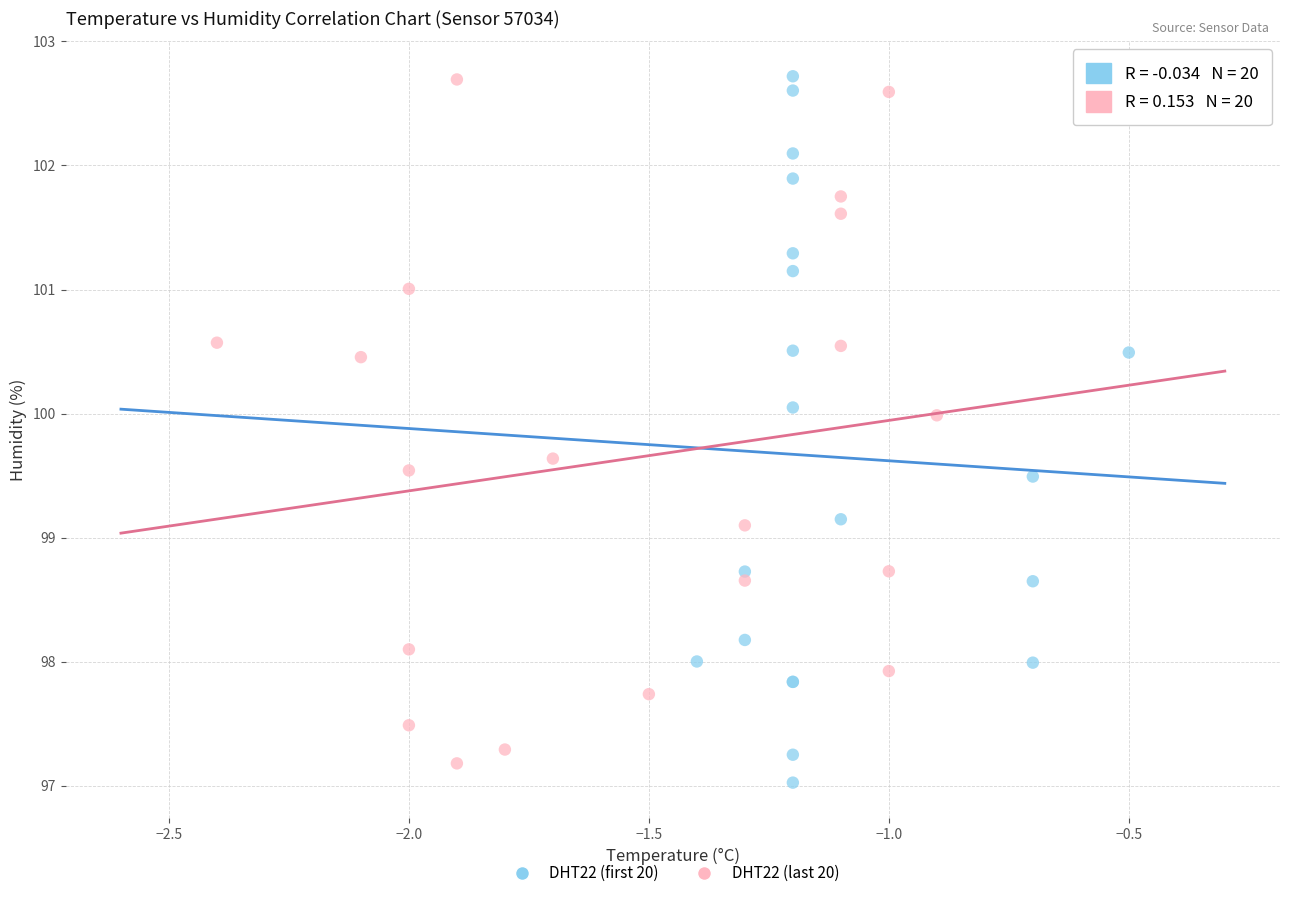

What are all the series names shown in the legend?

DHT22 (first 20), DHT22 (last 20)